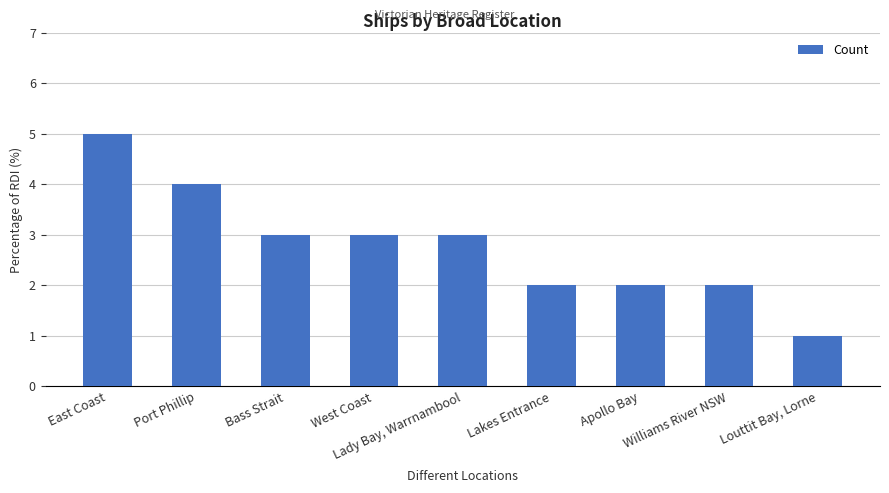

Reading right to left, transcribe all the data shown in this chart.

1	2	2	2	3	3	3	4	5